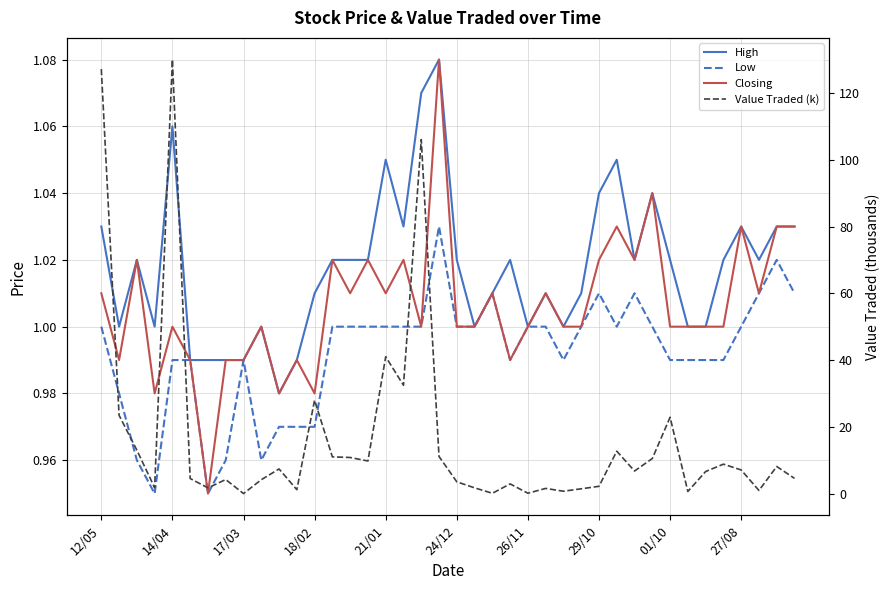

How many lines are shown in the chart?

4